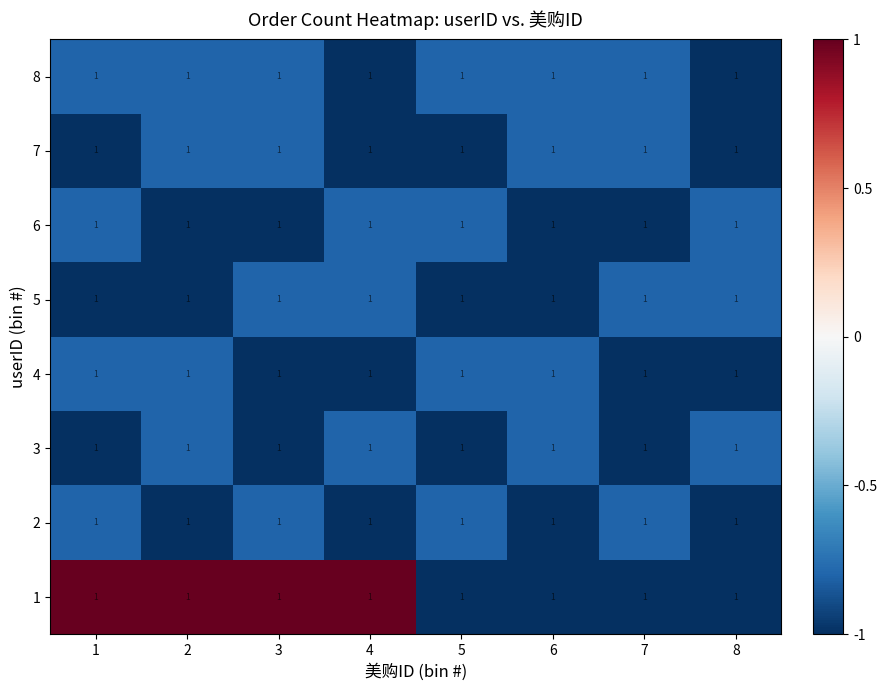

What is the sum of the 5 values at 3 and 4?

-1.6